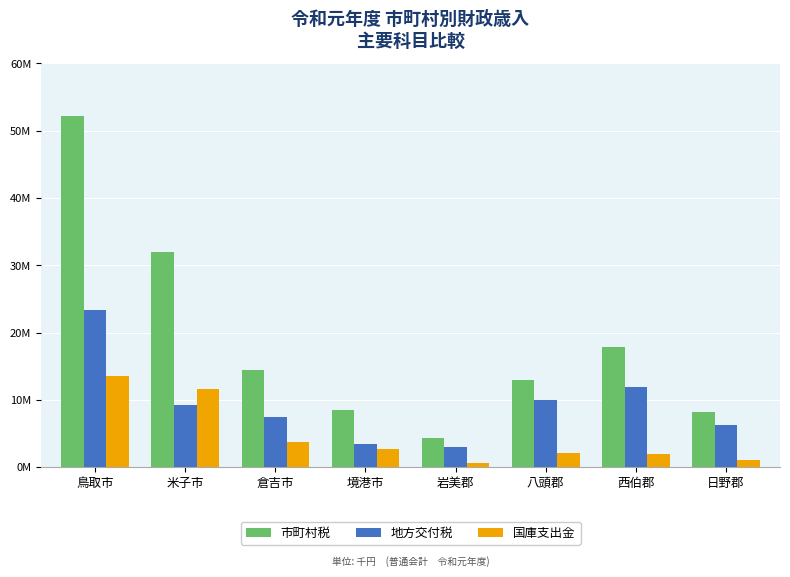

What are all the series names shown in the legend?

市町村税, 地方交付税, 国庫支出金